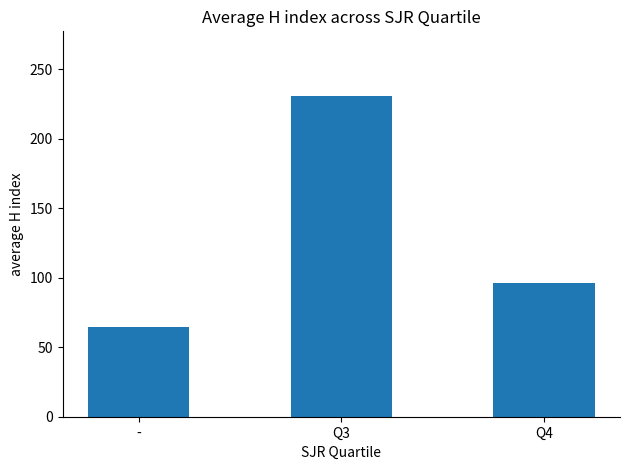

What is the label of the 1st bar from the right?

Q4